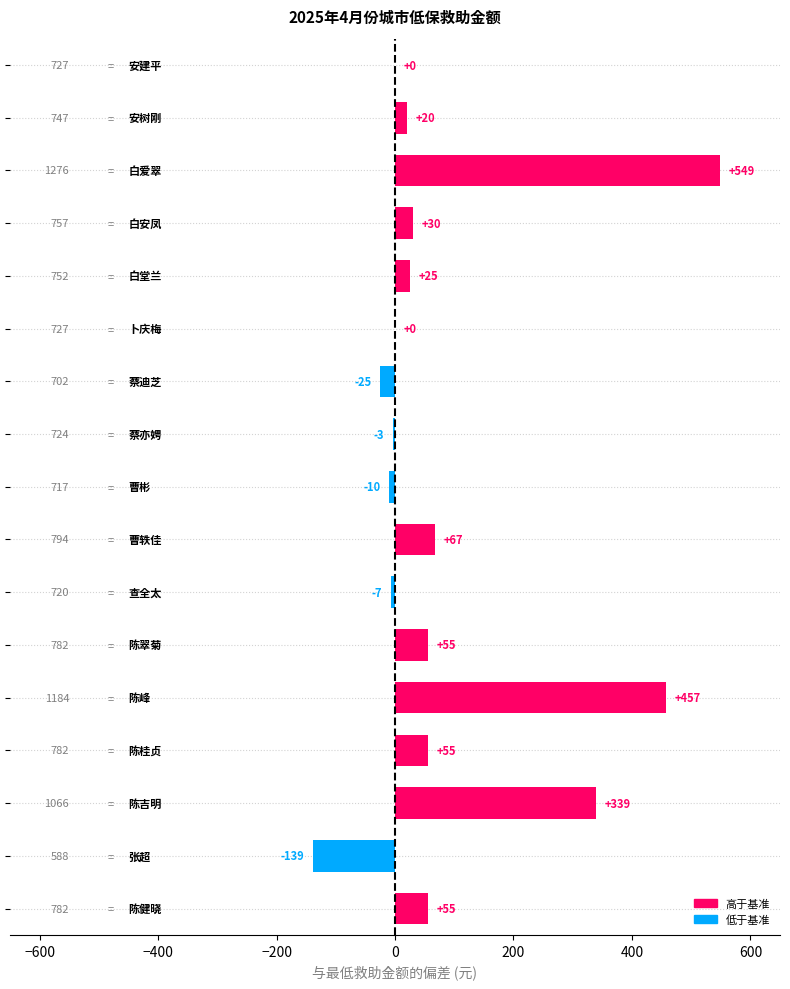

What is the greatest value displayed?

549